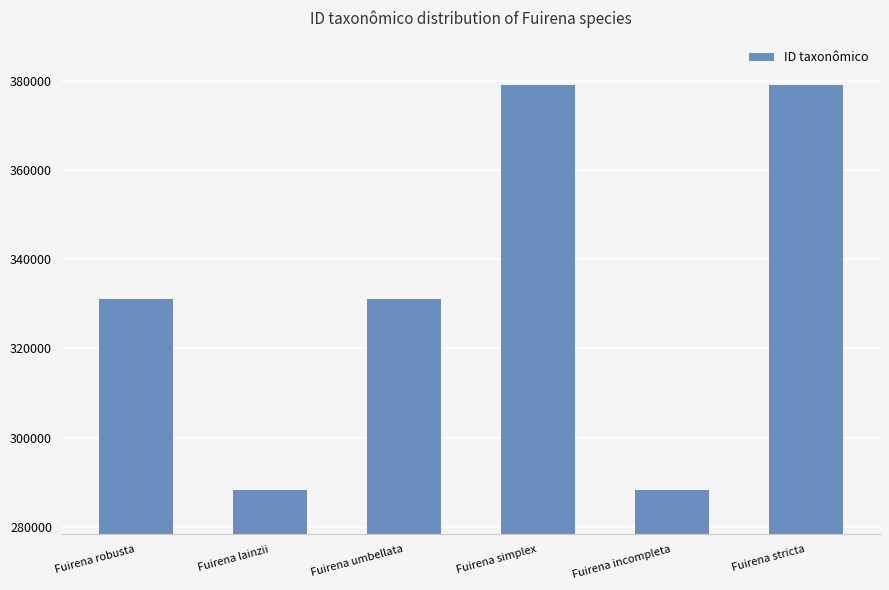

Approximately how many times larger is the value at Fuirena stricta compared to Fuirena umbellata?

1.1